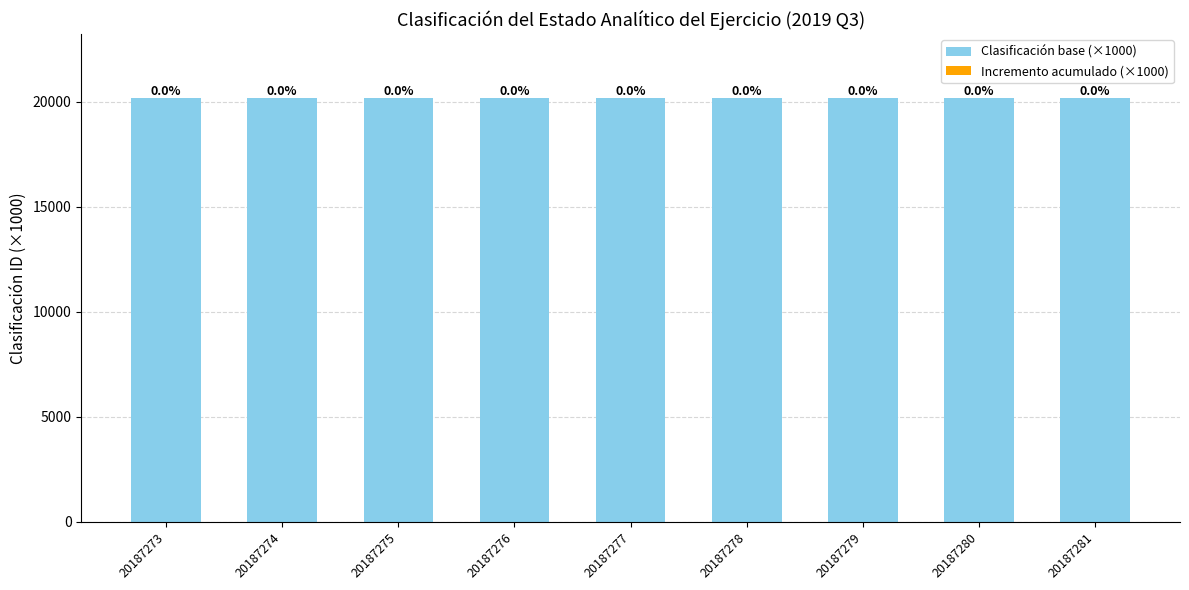

How many distinct data groups are displayed?

2